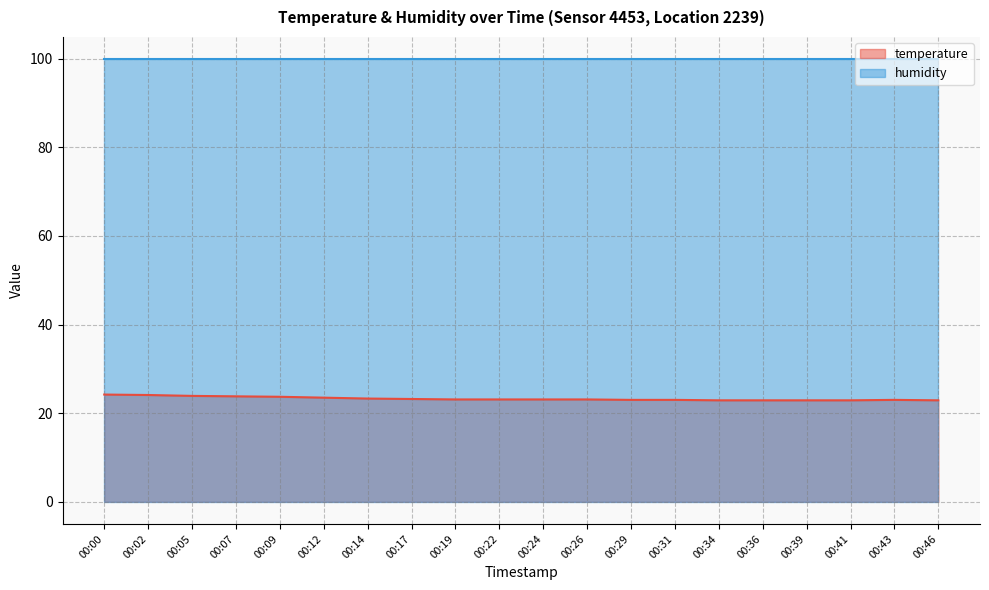

Which category has the highest value across all series?

00:00